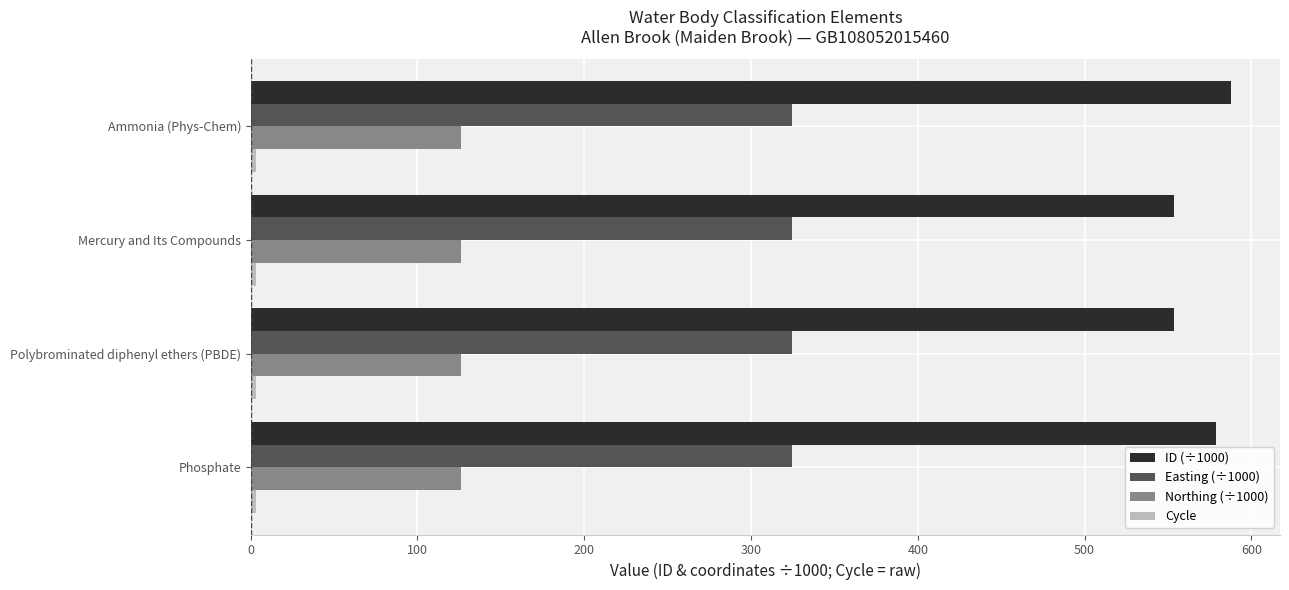

What is the sum of all Easting (÷1000) values?

1297.9